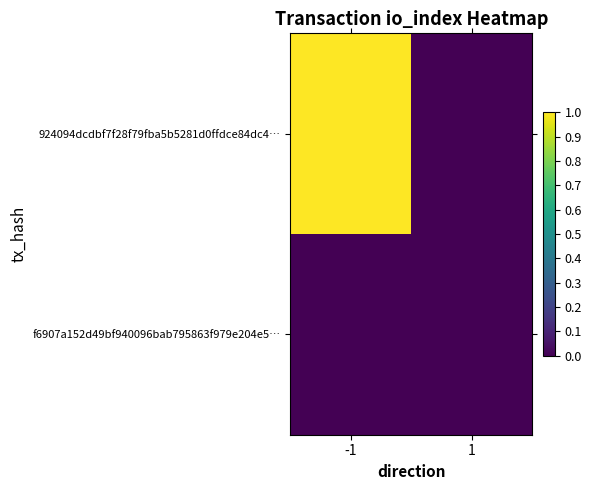

Rank the series by their average value, from highest to lowest.

924094dcdbf7f28f79fba5b5281d0ffdce84dc4…, f6907a152d49bf940096bab795863f979e204e5…